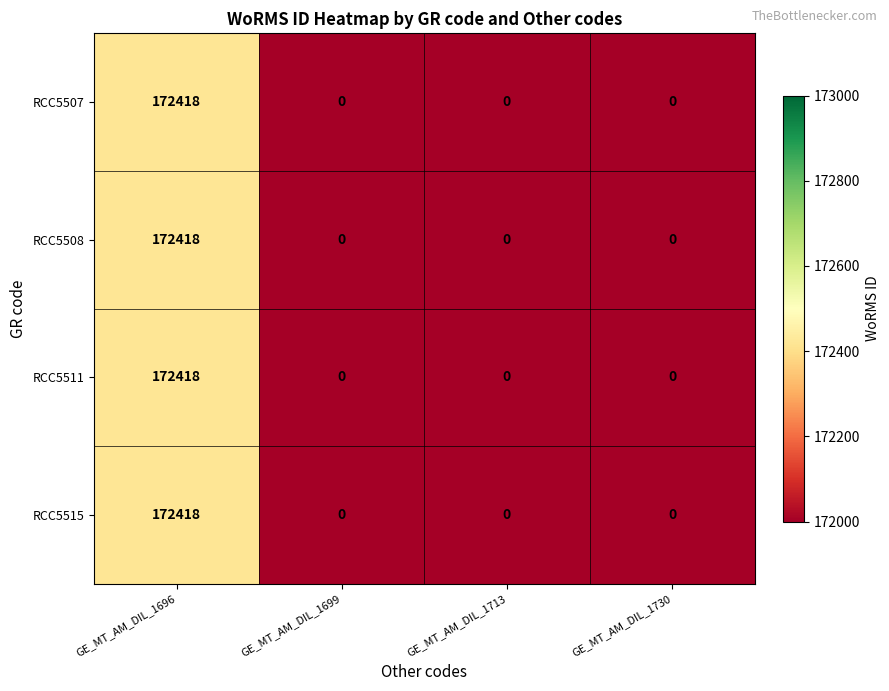

The value of RCC5508 at GE_MT_AM_DIL_1713 is -87287. True or false?

False